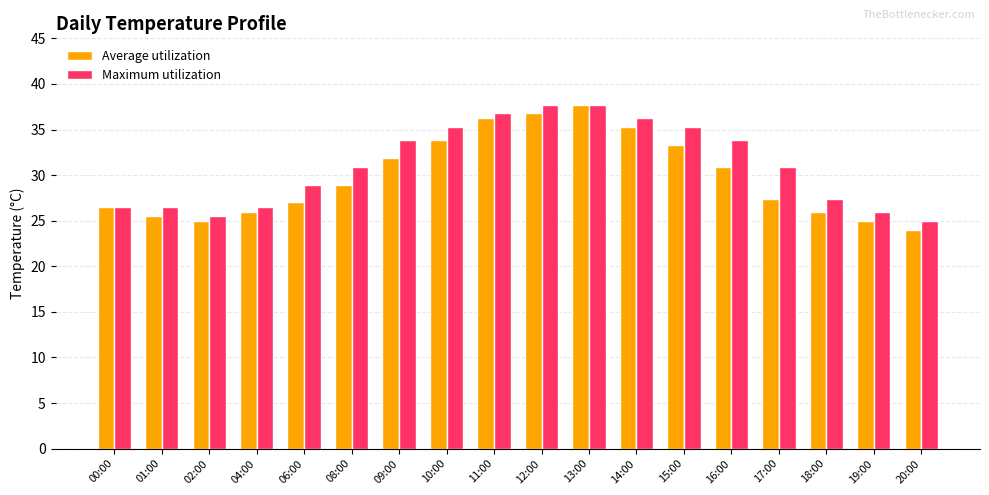

What is the spread (max minus min) of values at 08:00?

2.0